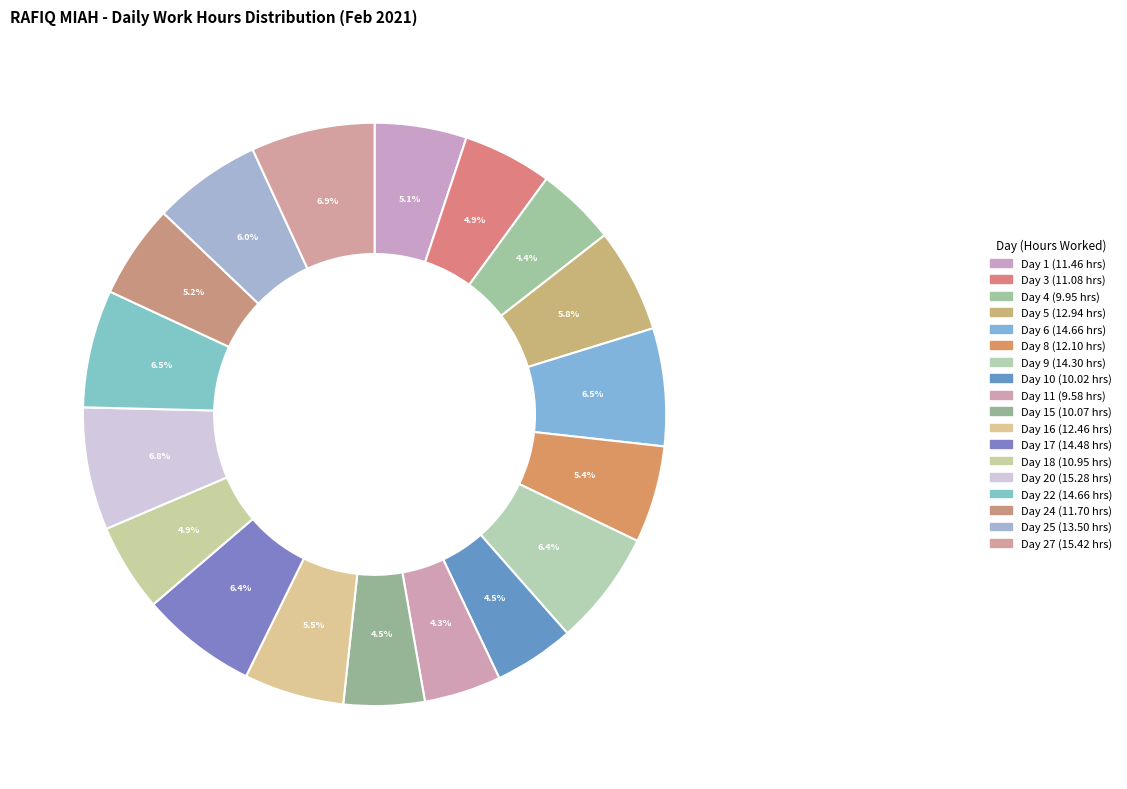

How many segments does this pie chart have?

18